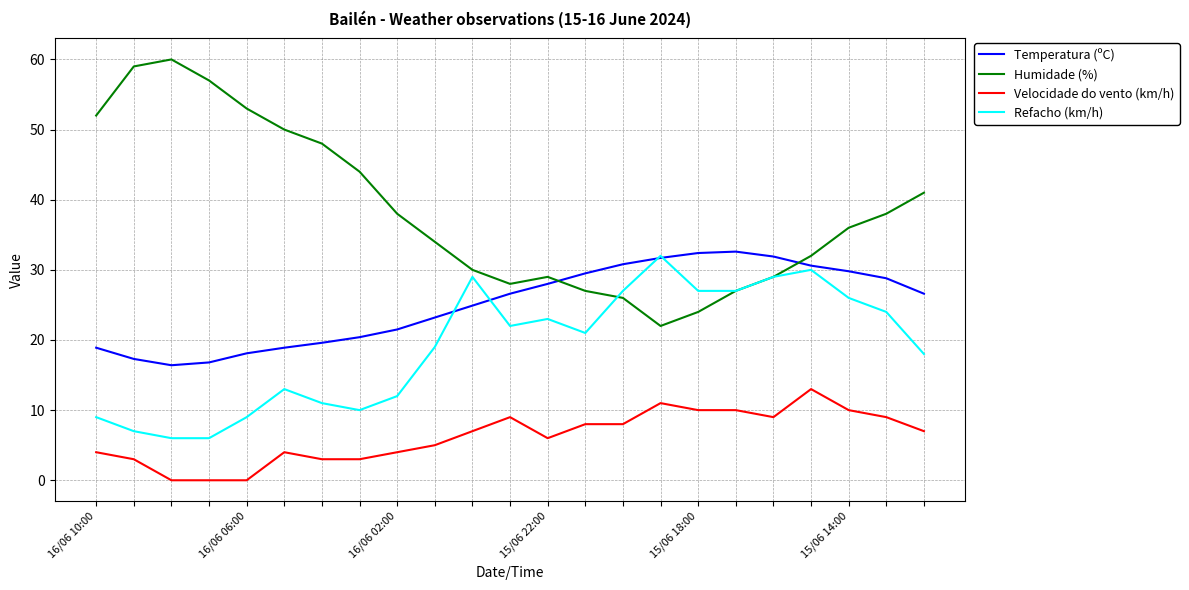

How many lines are shown in the chart?

4